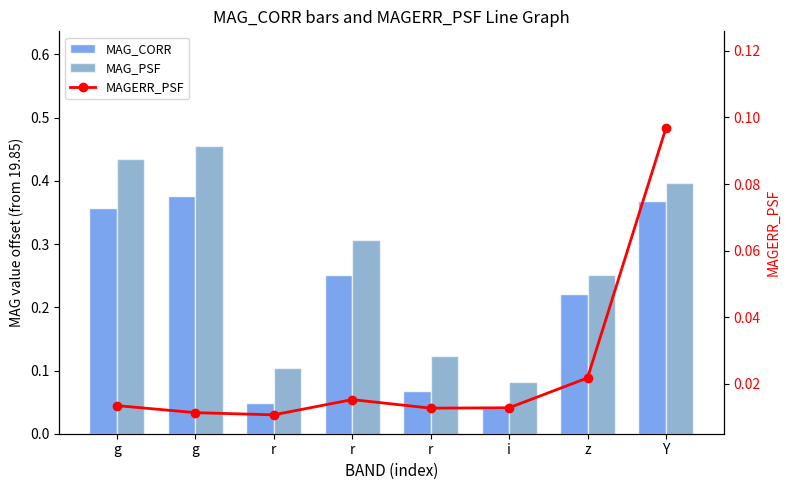

What is the average value of the MAG_PSF series?

0.3